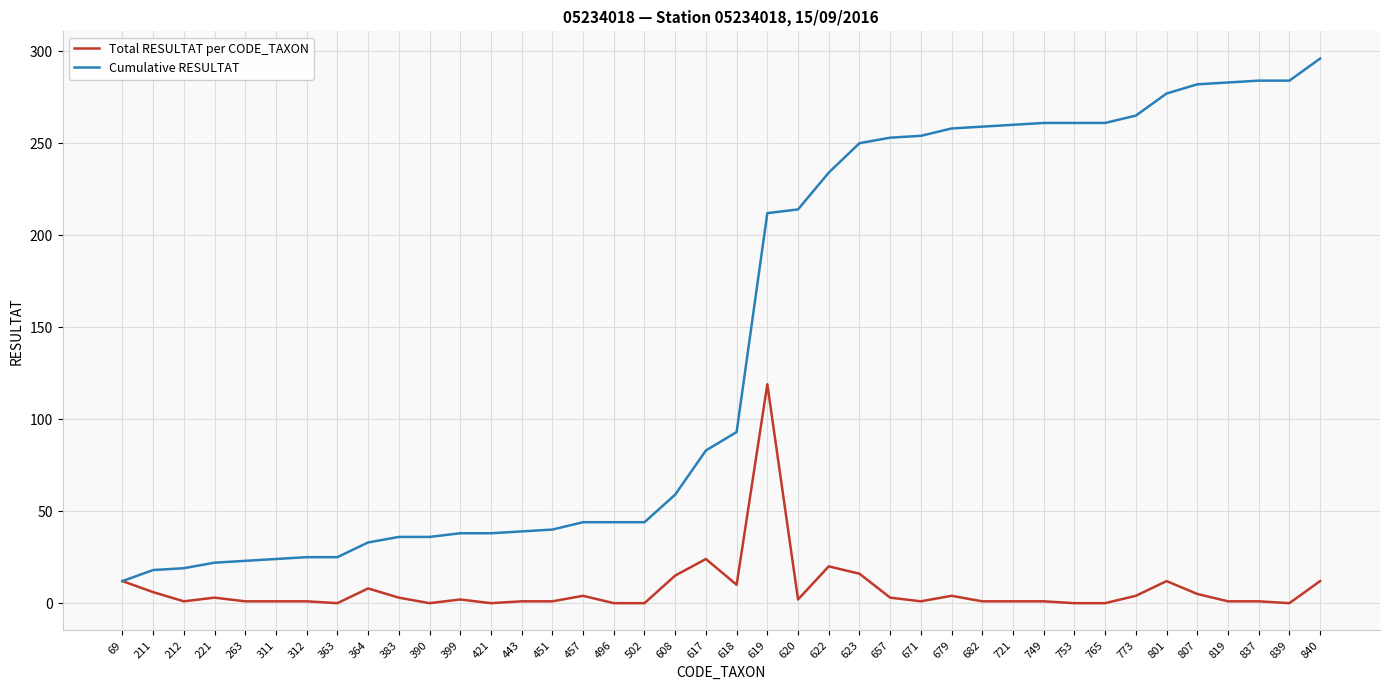

At how many categories does at least one series exceed 193?

19